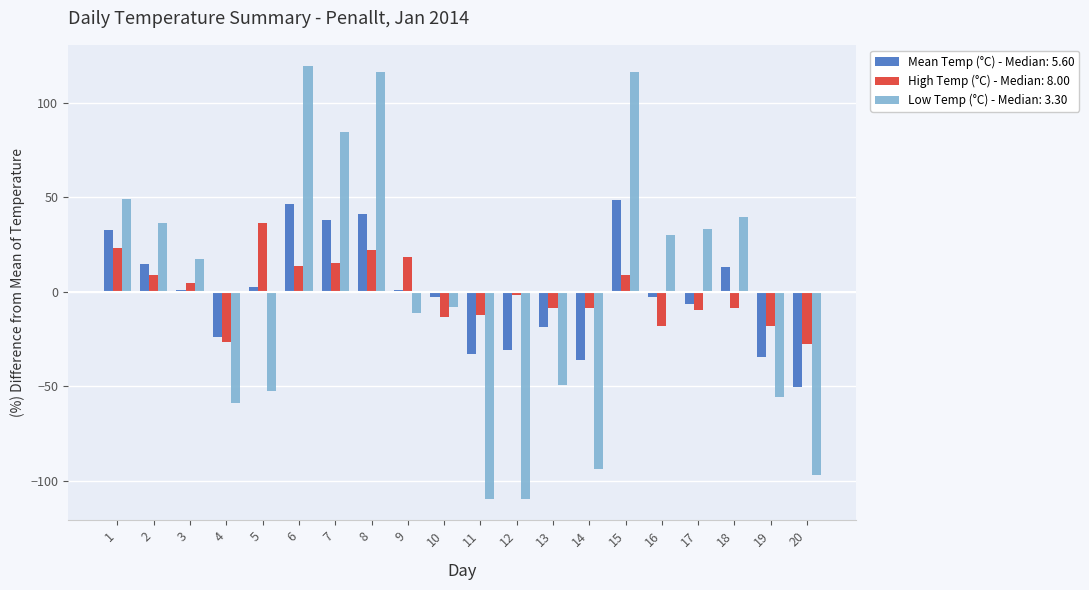

What is the greatest value displayed?

119.4